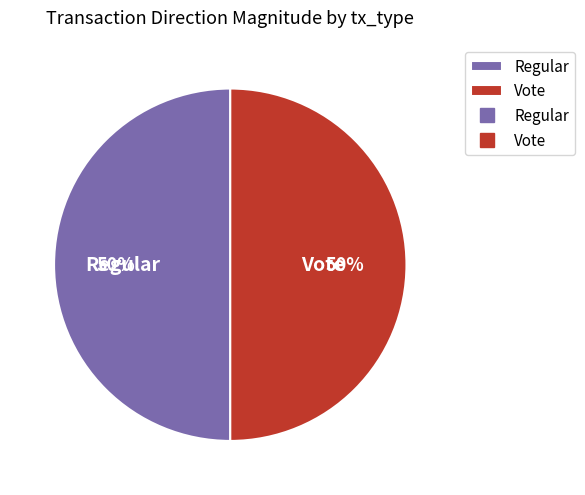

To the nearest percent, what is the difference between the Regular and Vote slice percentages?

0%